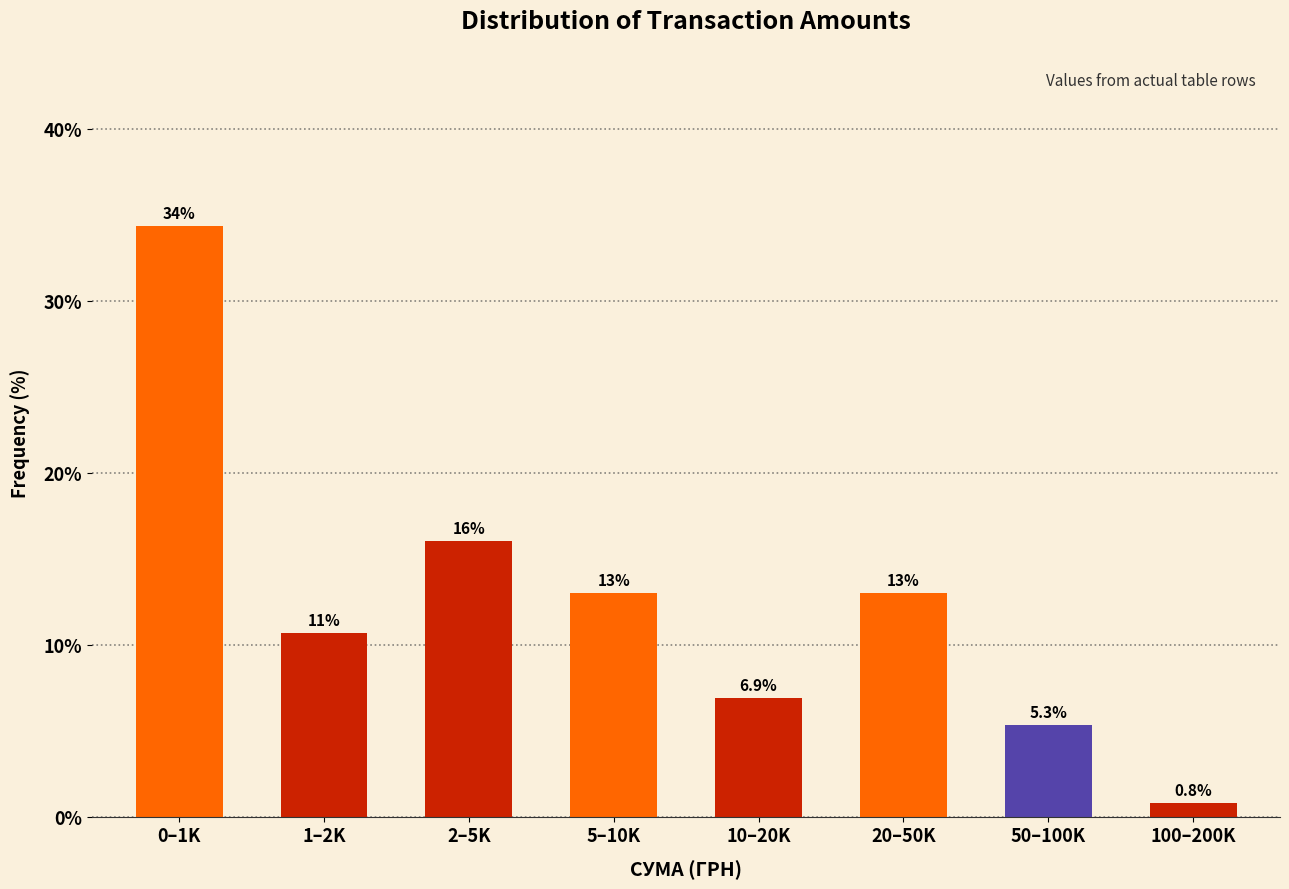

Reading right to left, what are all the values shown in this chart?

0.8	5.3	13.0	6.9	13.0	16.0	10.7	34.4